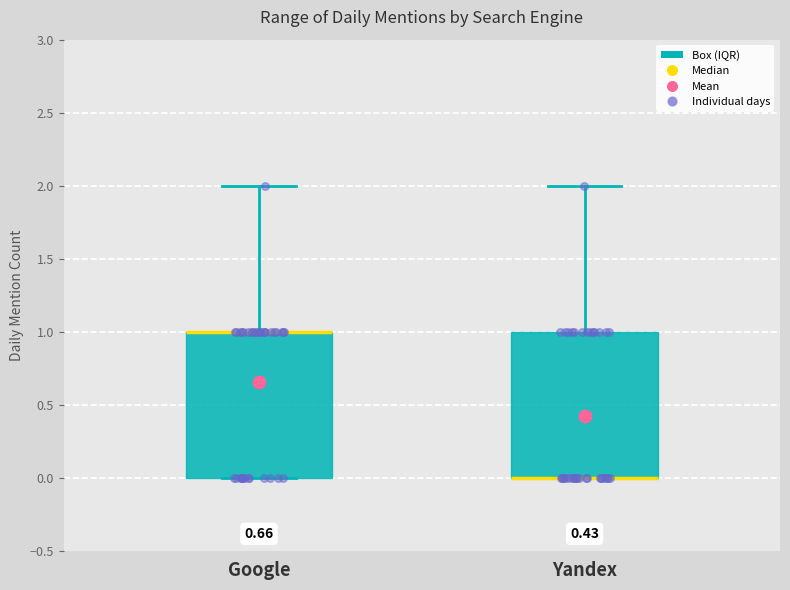

Reading left to right, transcribe this box plot: for each box, give where its median line is, the range the box spans, and where its two whiskers end, as read against the y-axis. The values are not printed on the chart, so give them approximately, as read against the axis.

Google: median 1 (drawn on the box's upper edge), box 0 to 1, whiskers 0 to 2
Yandex: median 0 (drawn on the box's lower edge), box 0 to 1, whiskers 0 to 2